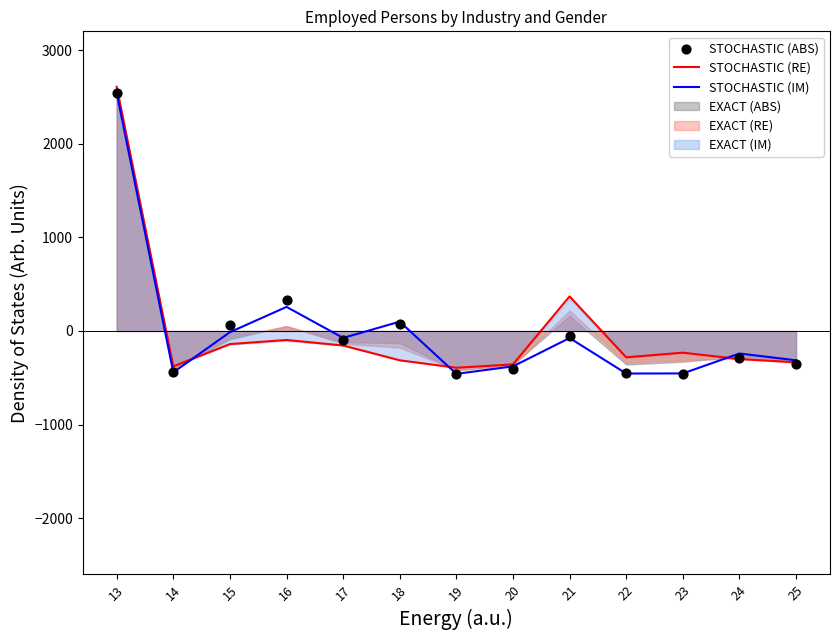

Is the value of STOCHASTIC (IM) at 23 greater than the value of STOCHASTIC (ABS) at 22?

No